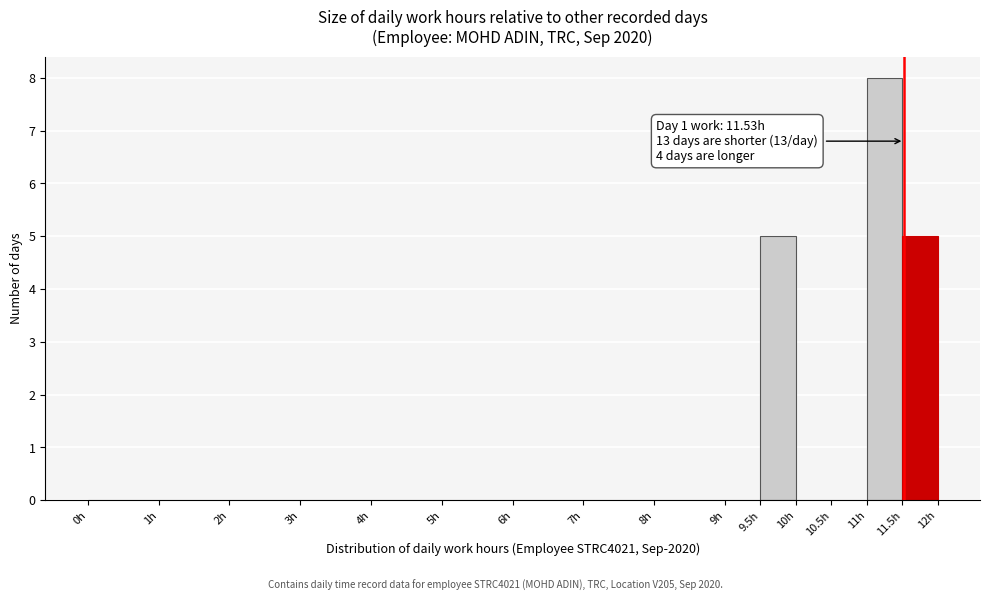

Which range on the x-axis has the tallest bar?

11.0 to 11.5